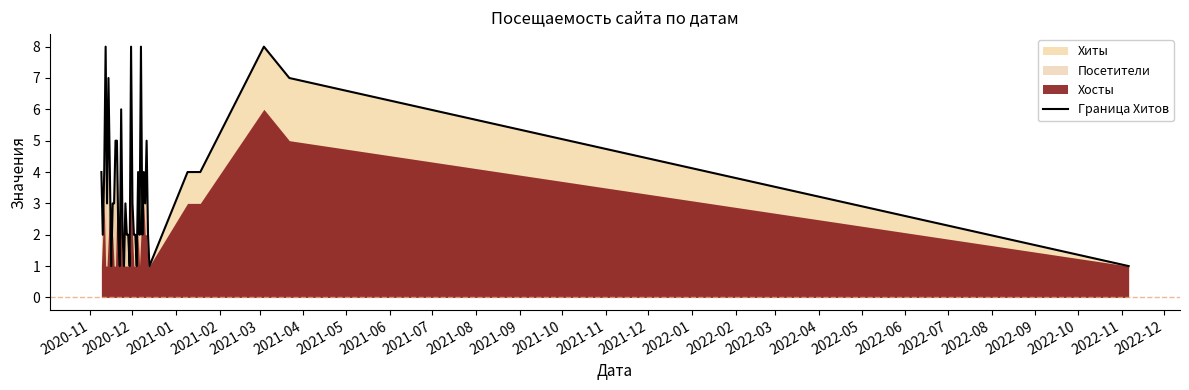

What is the sum of all values?

140